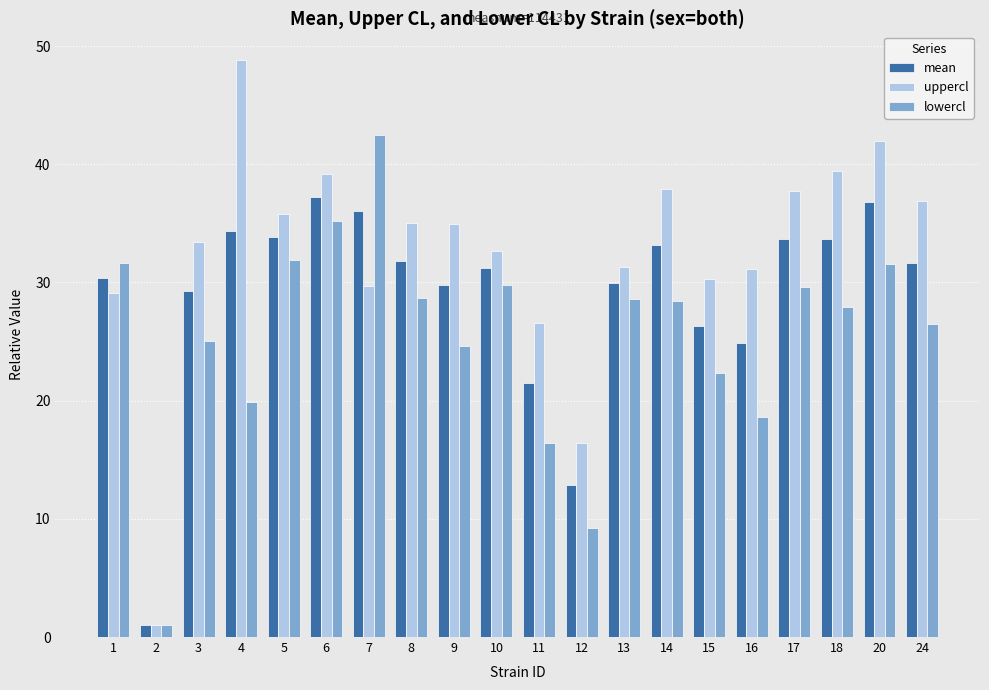

The mean series shows 31.8 at 8. True or false?

True